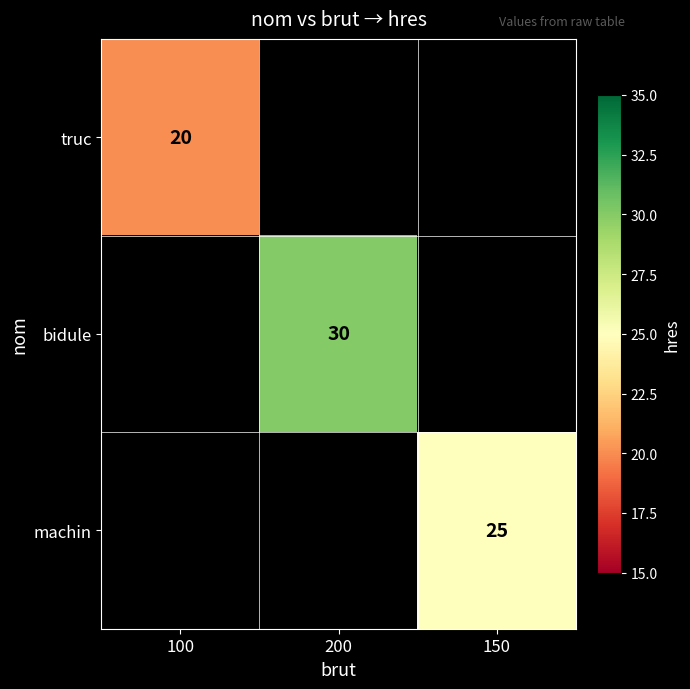

The value of truc at 100 is 11. True or false?

False